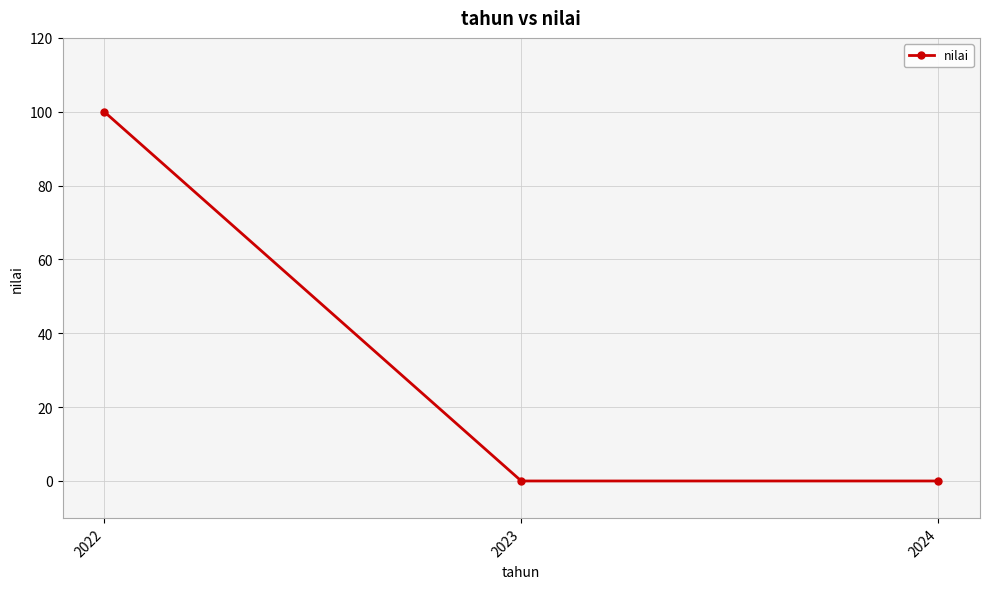

Which category has the highest value across all series?

2022